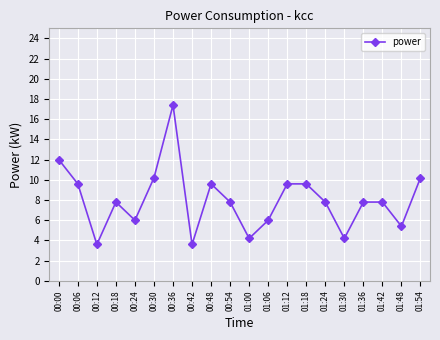

What is the difference between the maximum and second lowest values?

13.8